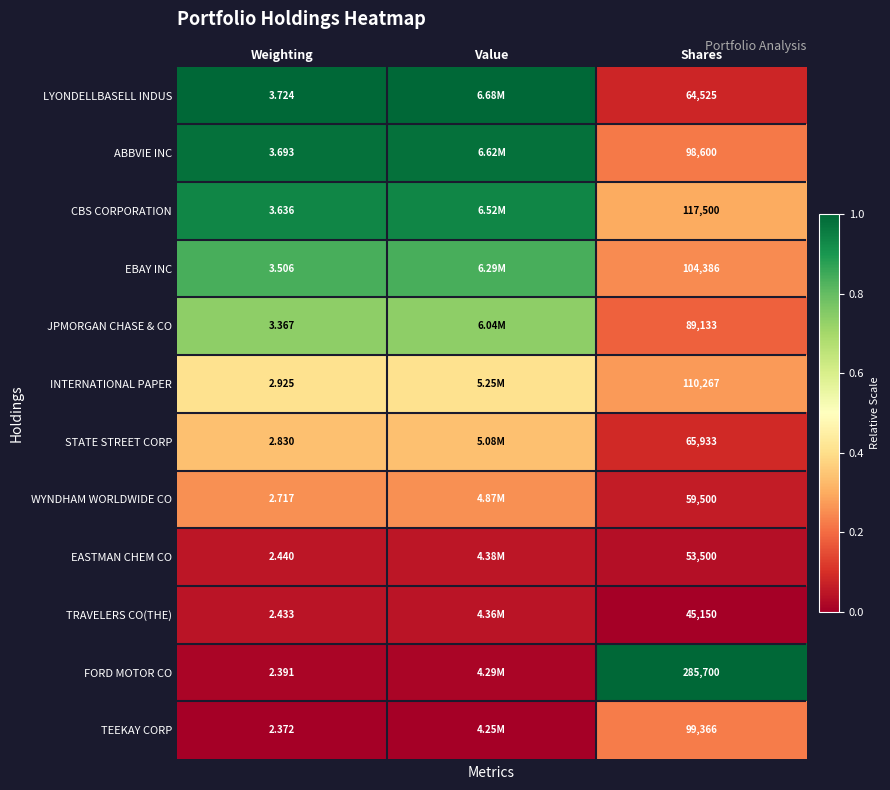

Is the value of STATE STREET CORP at Weighting greater than the value of FORD MOTOR CO at Weighting?

Yes